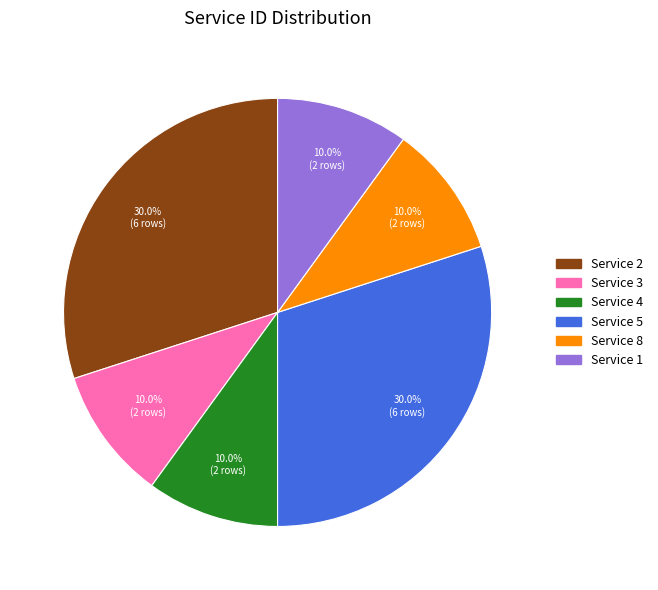

Is there any slice that represents more than half of the pie?

No